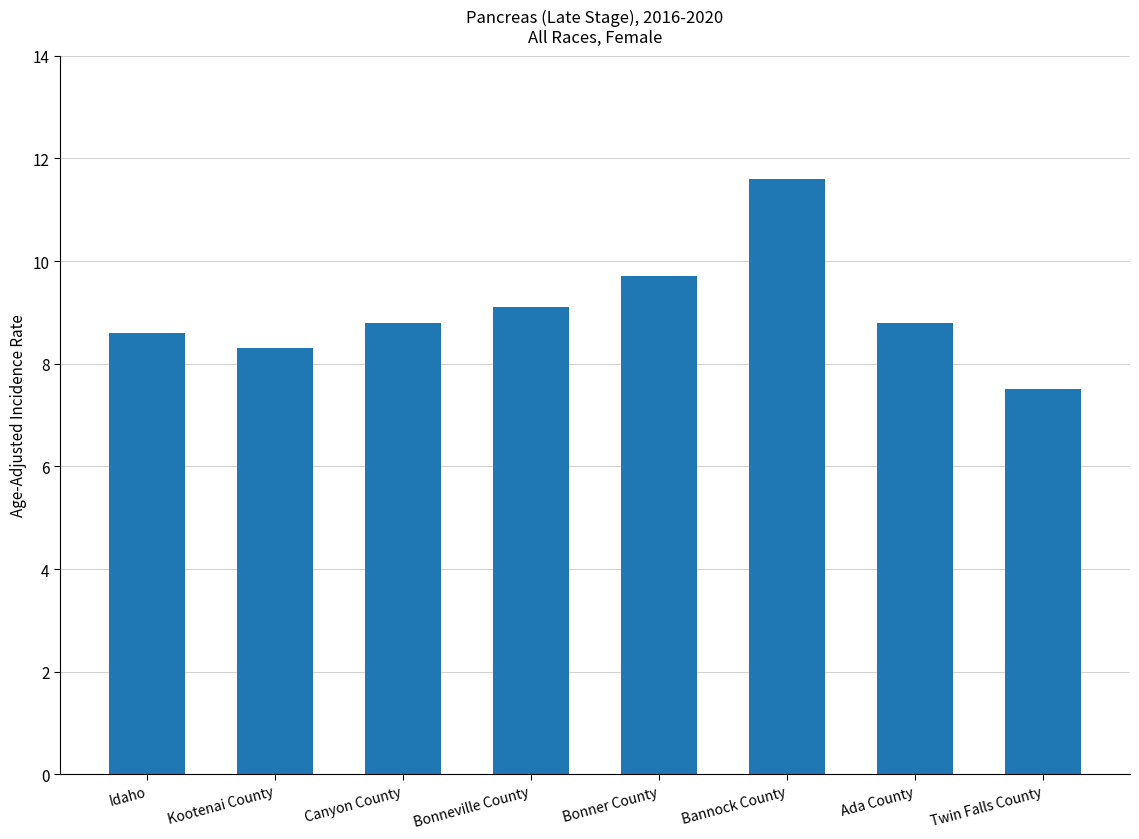

At which category does the chart reach its peak across all series?

Bannock County